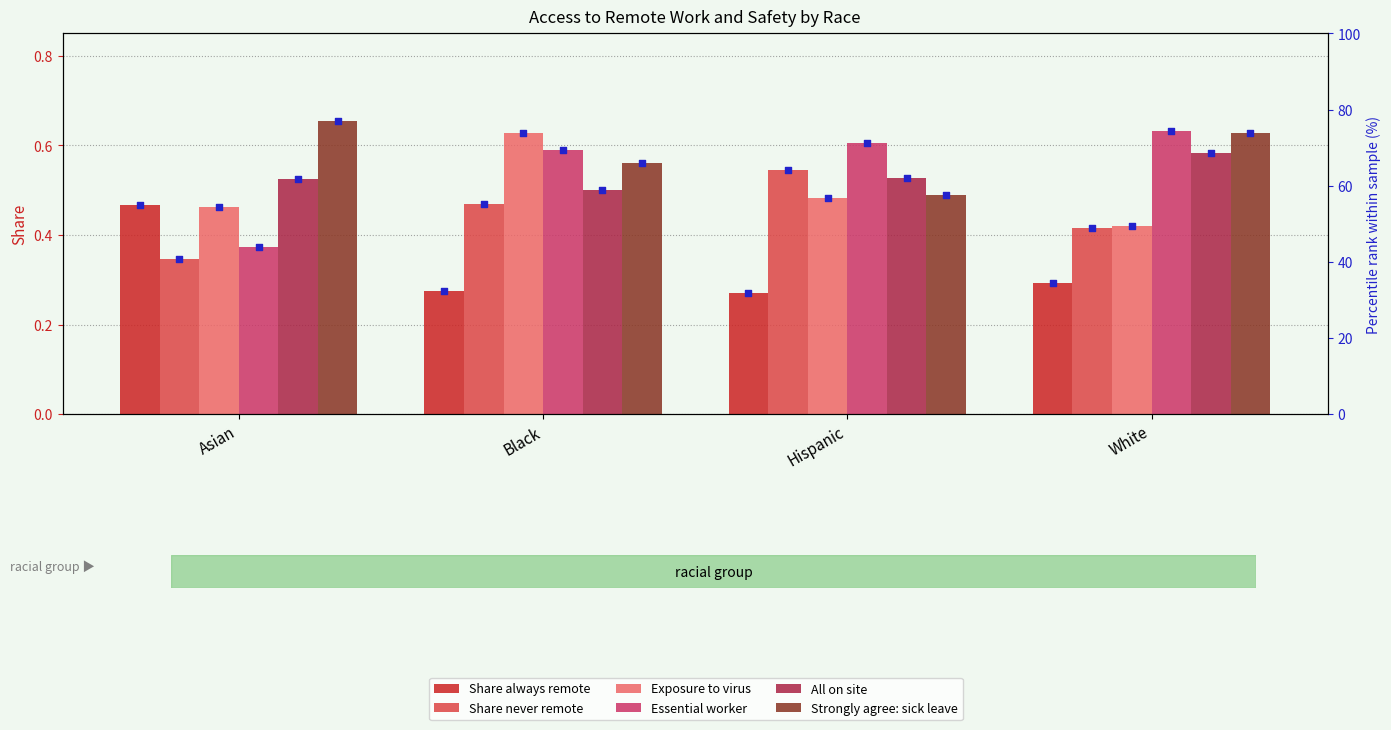

Which series has the widest spread of Y values?

Essential worker